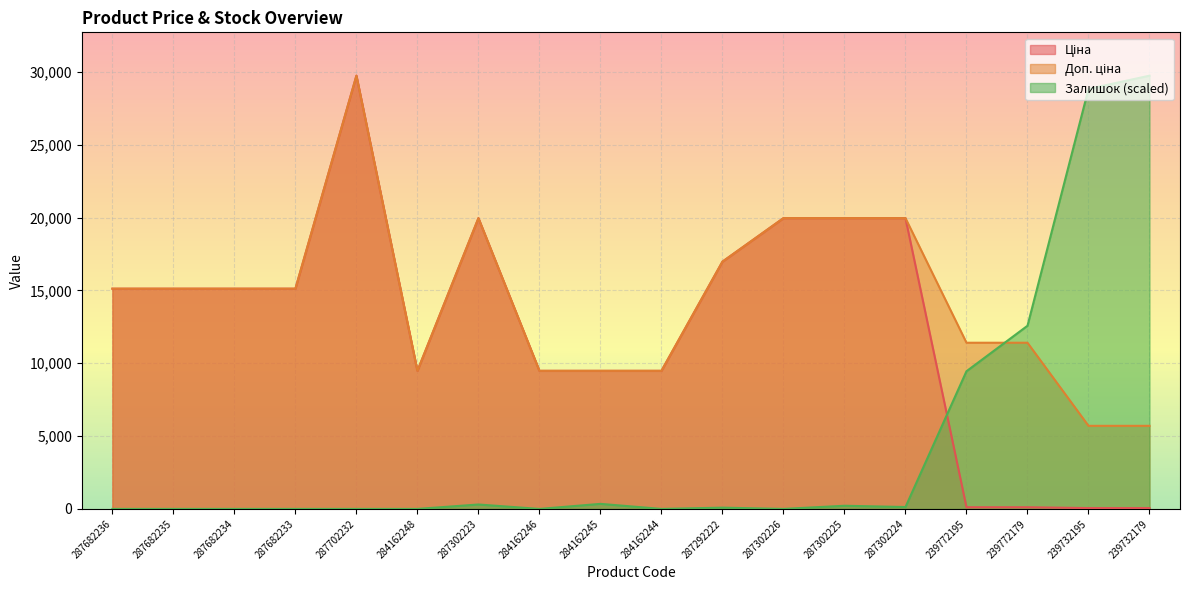

At which category is the sum across all series the highest?

287702232